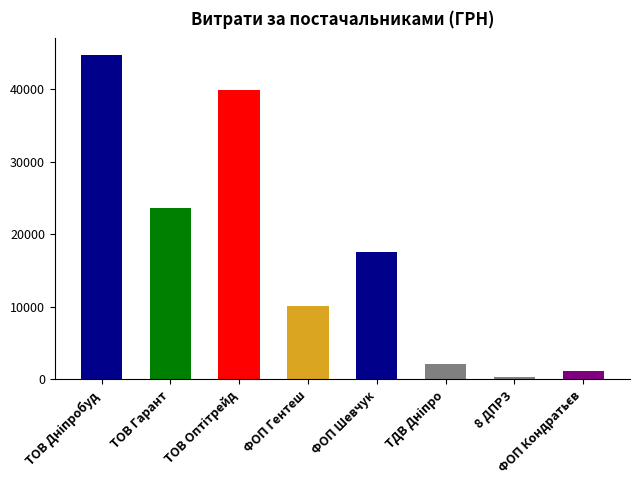

What is the average value?

17438.0